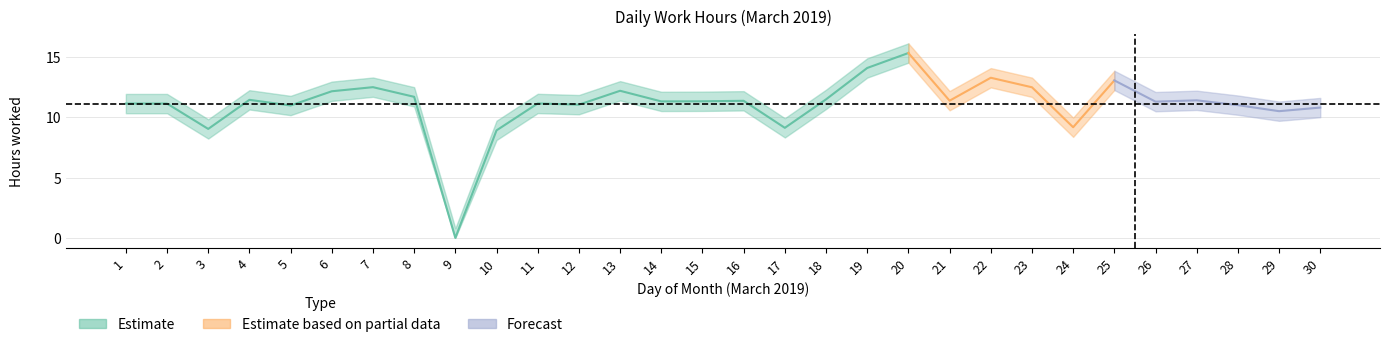

What is the difference between the second highest and minimum values?

14.1